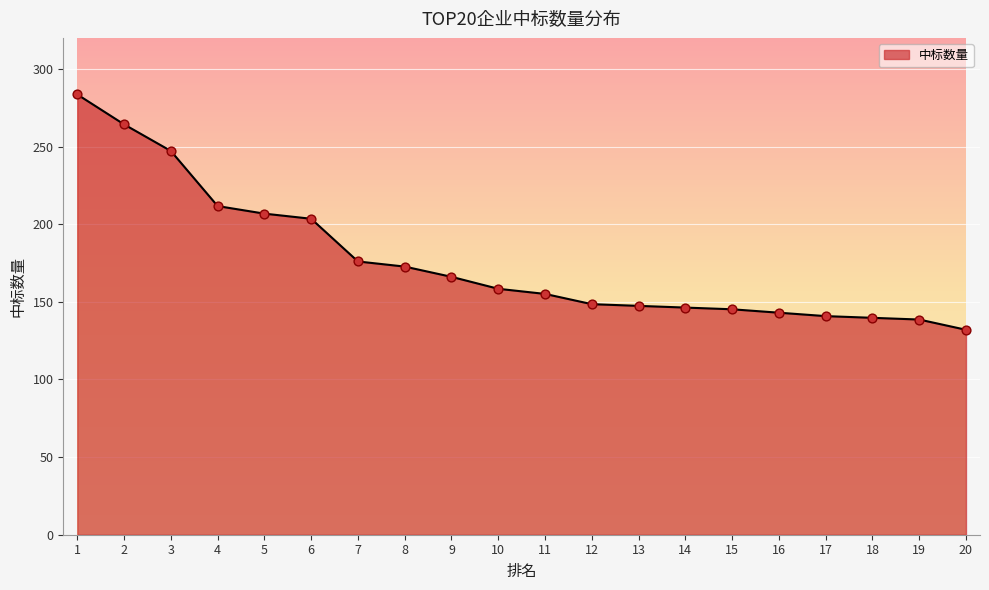

What is the change in value from 9 to 14?

-19.8